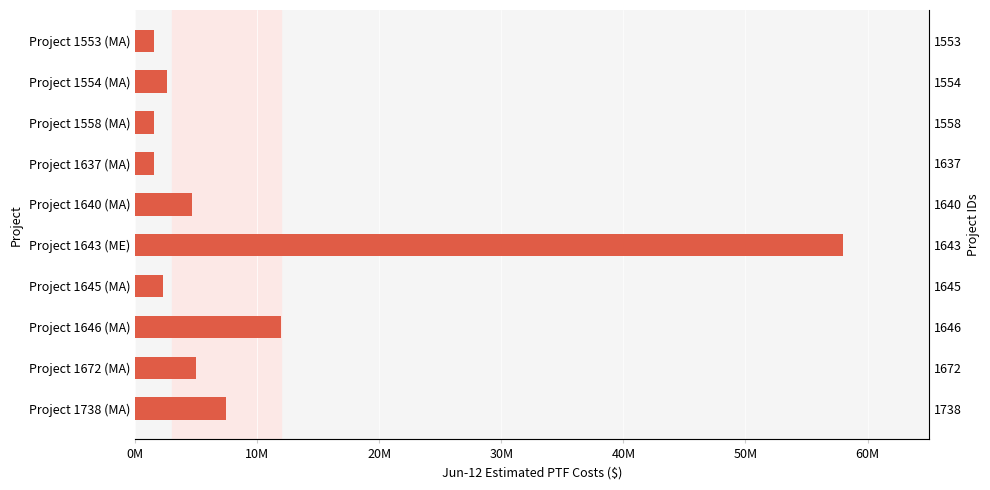

Between Project 1553 (MA) and Project 1640 (MA), which is larger?

Project 1640 (MA)